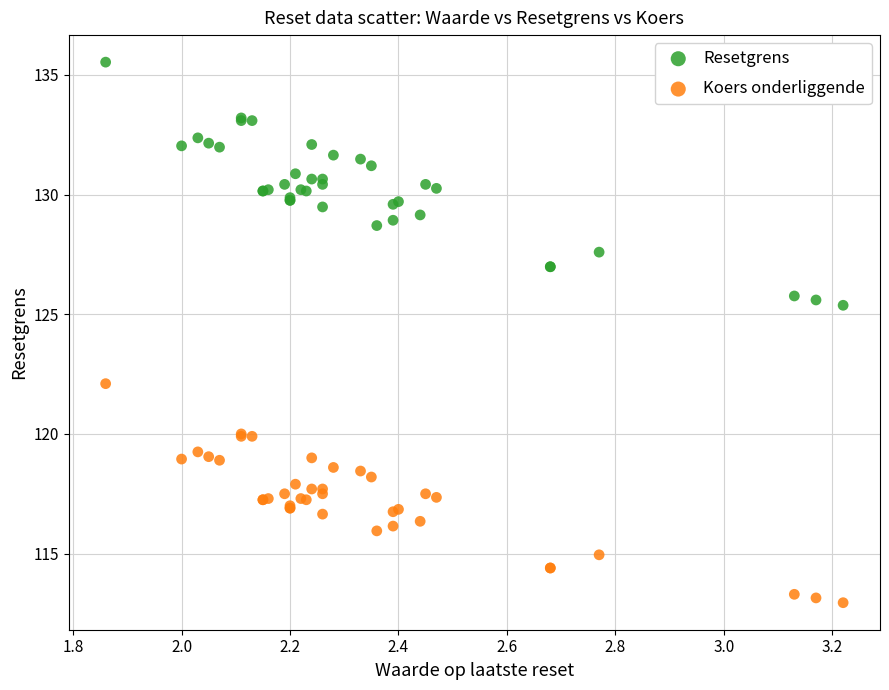

Which series reaches the maximum Y coordinate?

Resetgrens